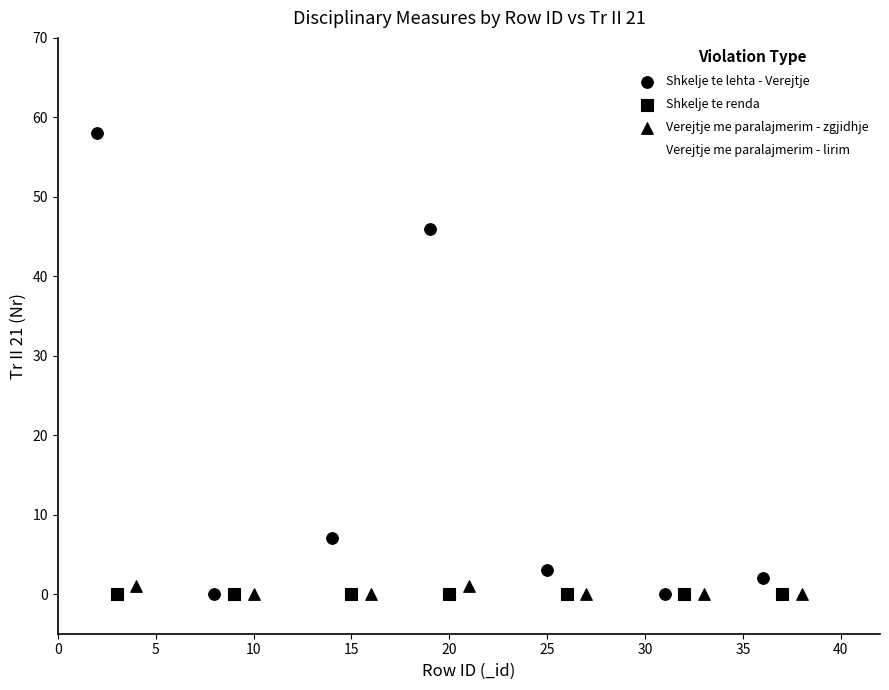

Which series reaches the maximum Y coordinate?

Shkelje te lehta - Verejtje